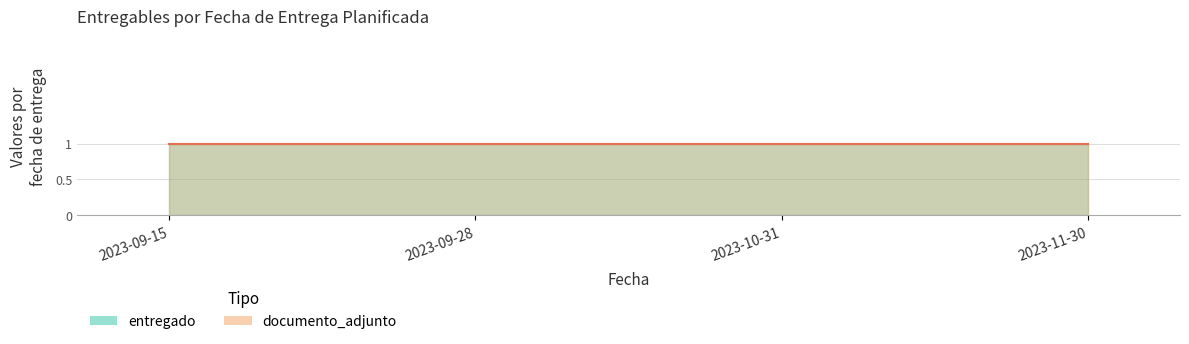

How many lines are shown in the chart?

3